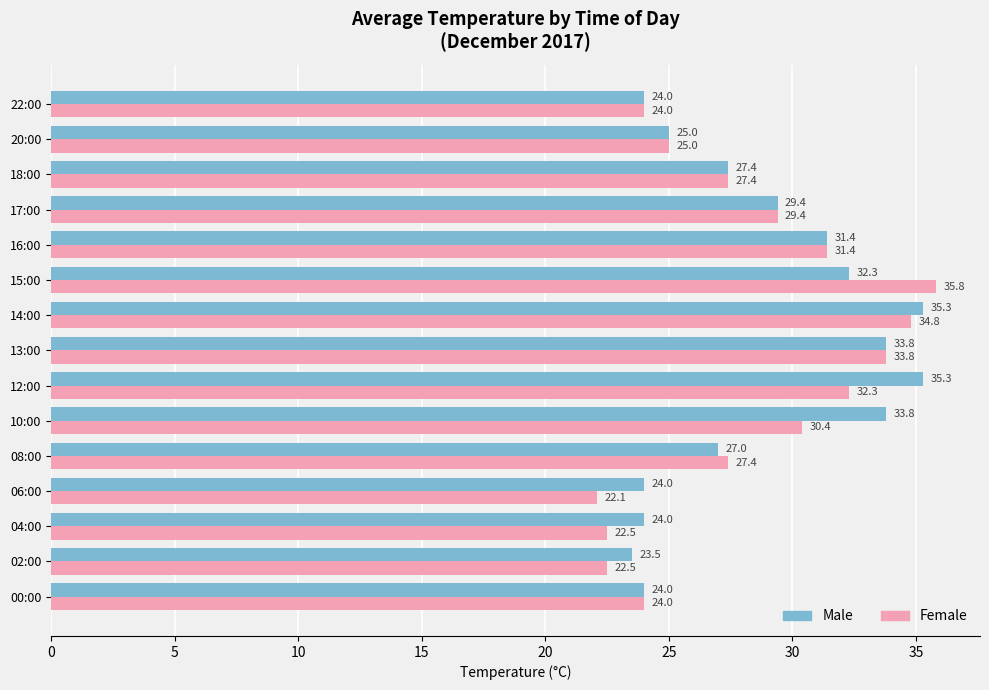

Where is Male nearest to the value 29?

17:00